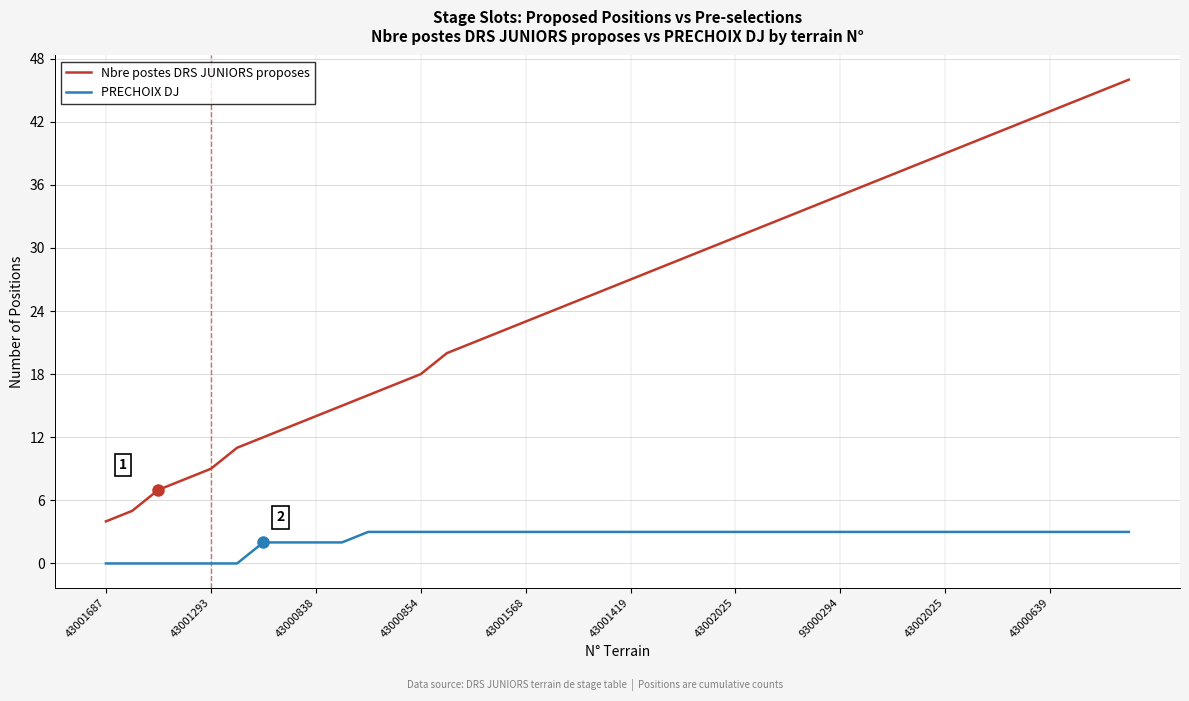

Which series has the widest spread of values?

Nbre postes DRS JUNIORS proposes